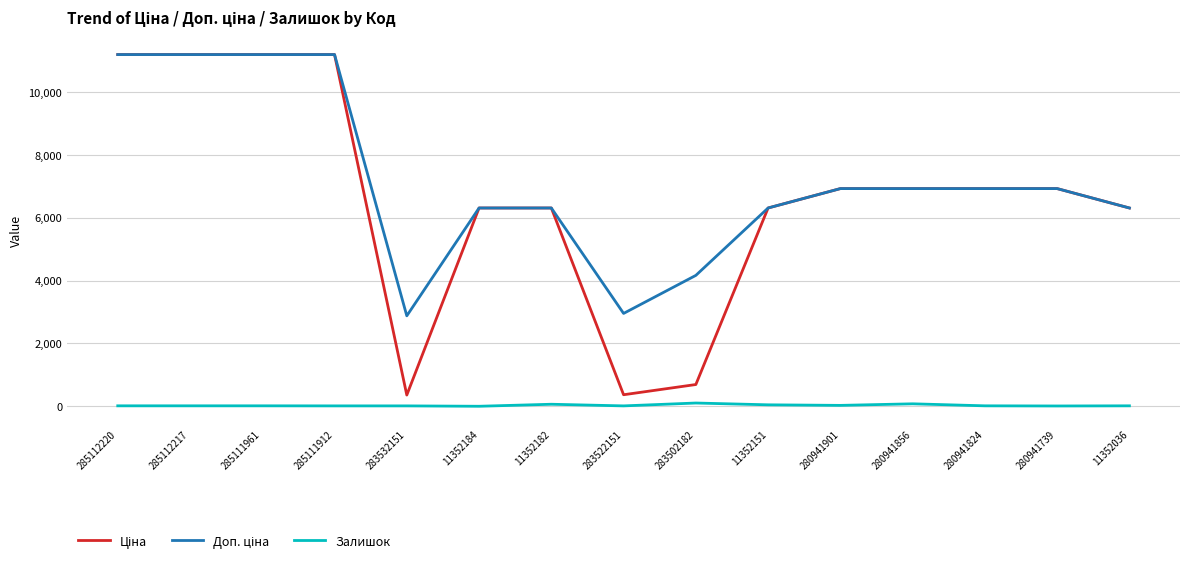

What is the greatest value displayed?

11188.2